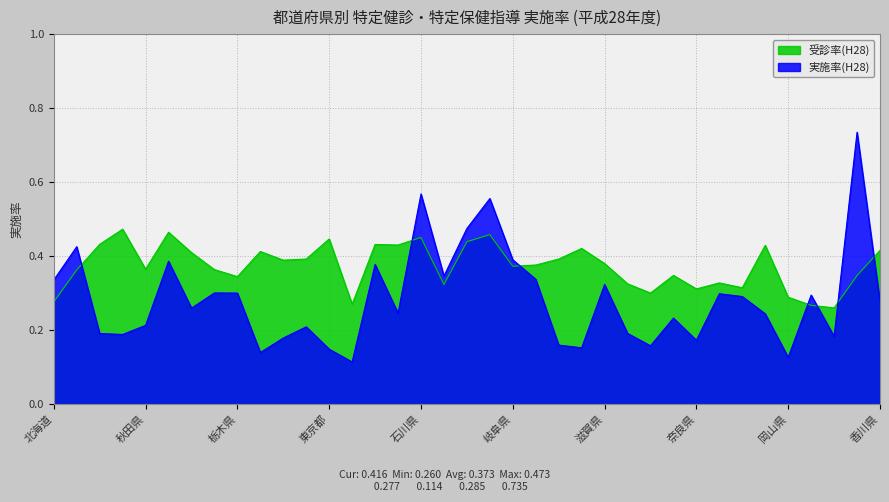

The value of 受診率(H28) at 群馬県 is 0.3. True or false?

False